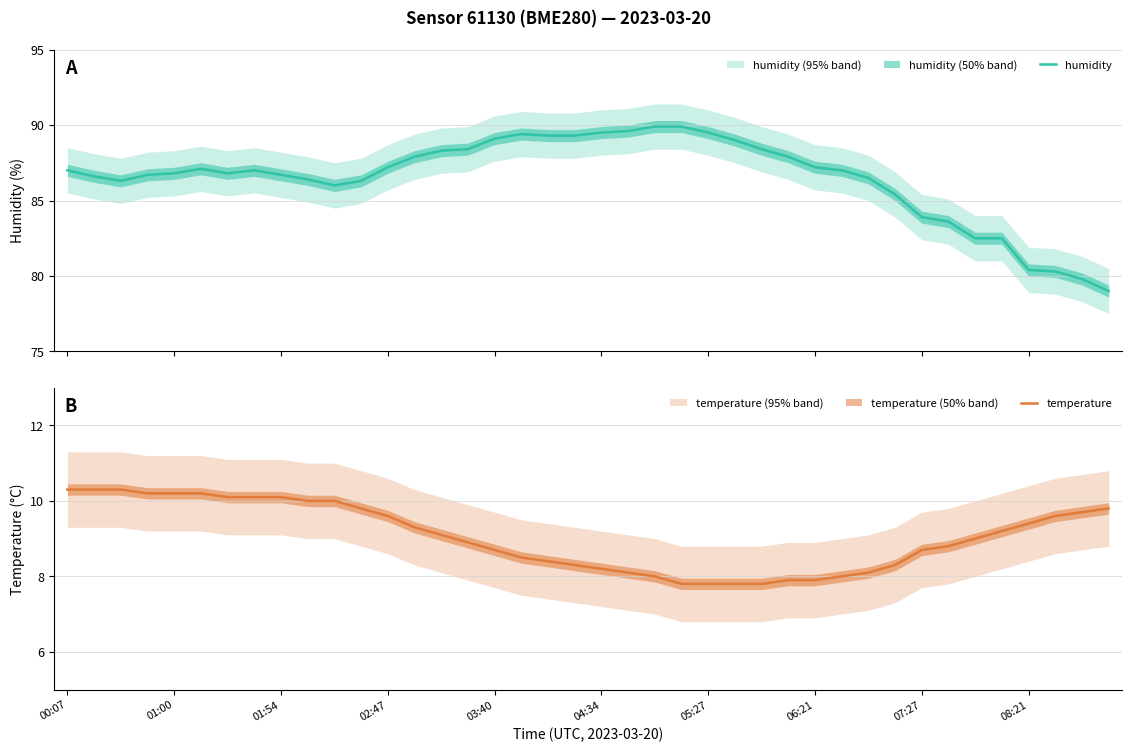

What is the maximum value for humidity?

89.9